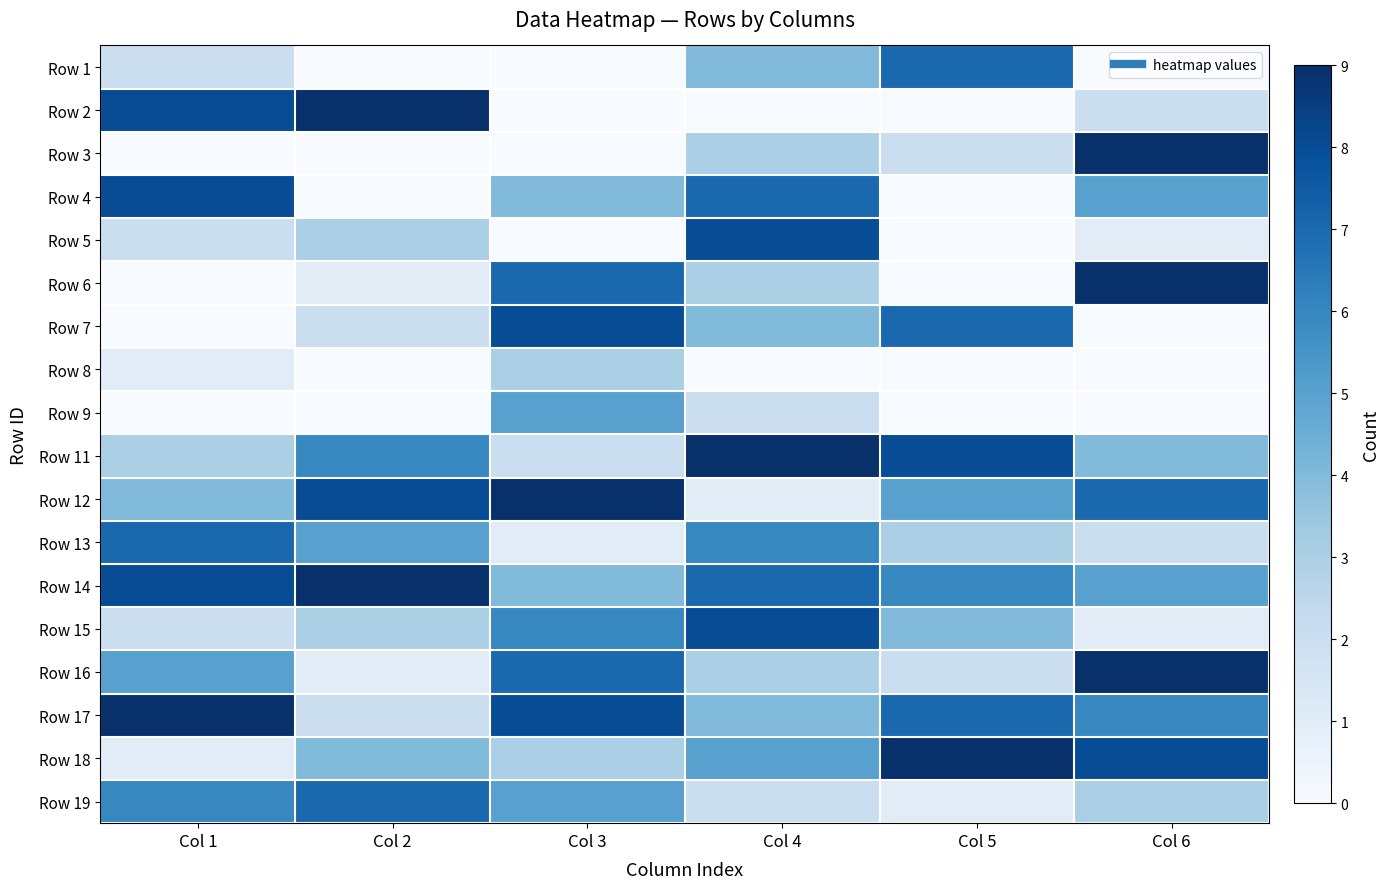

What is the spread (max minus min) of values at Col 5?

9